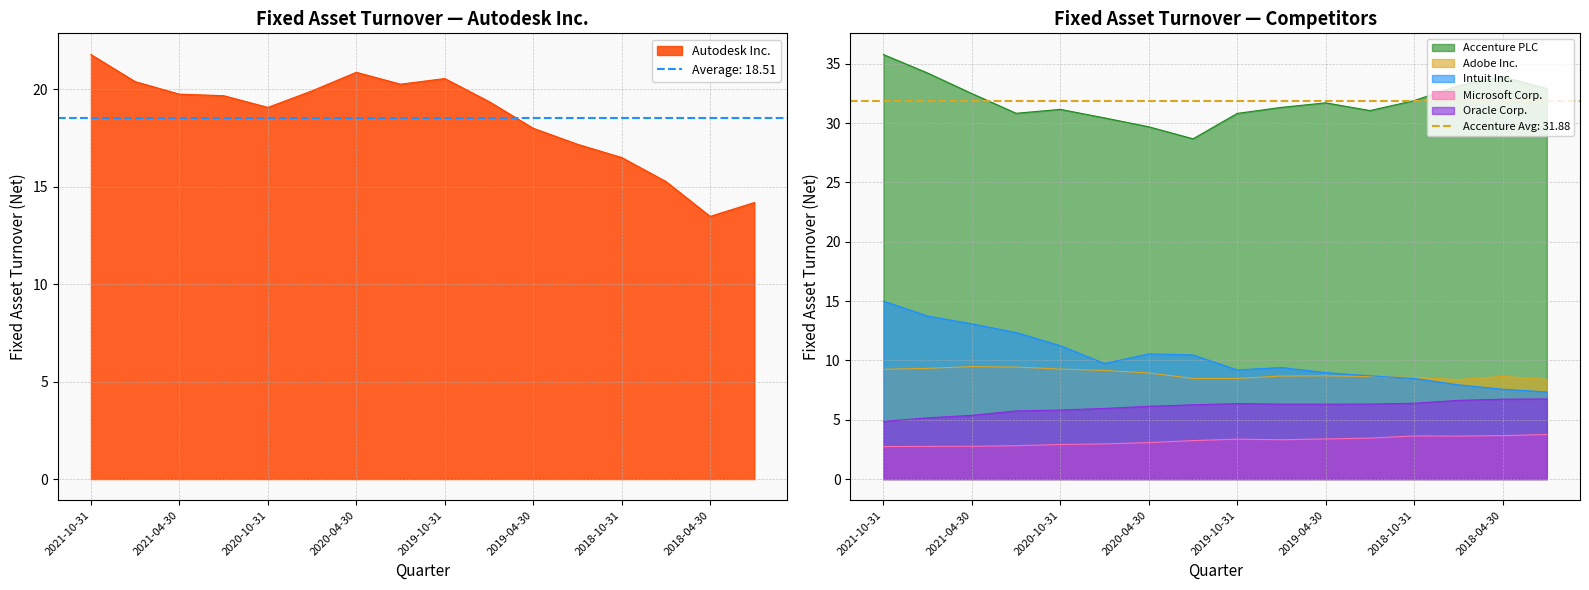

True or false: Oracle Corp. and Microsoft Corp. intersect in this chart.

False